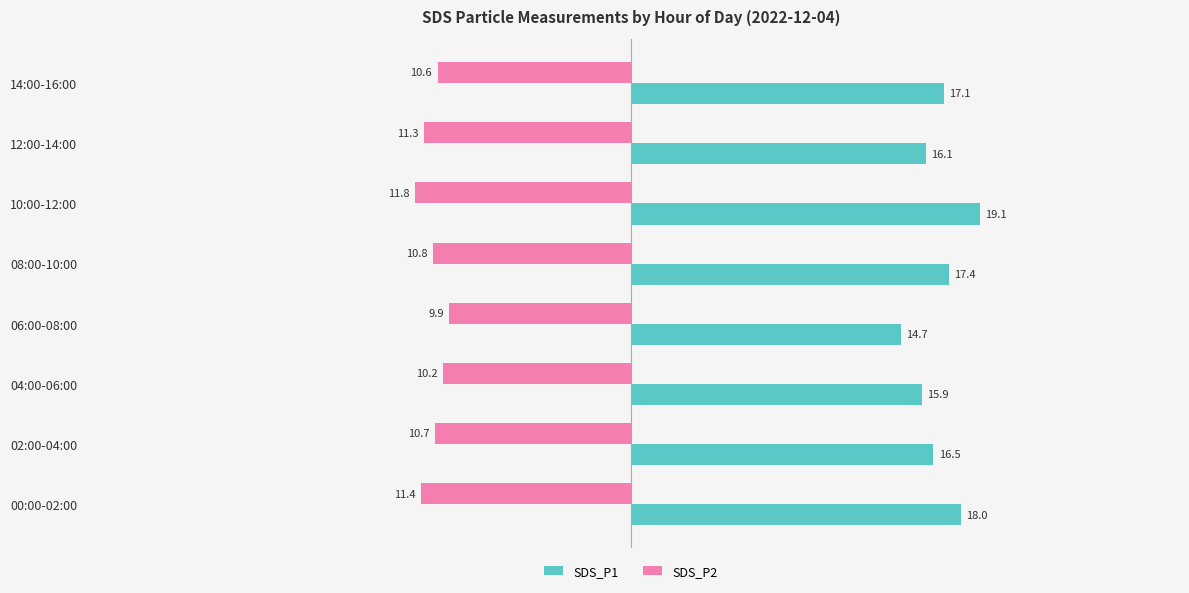

At which label does SDS_P1 reach its peak?

10:00-12:00